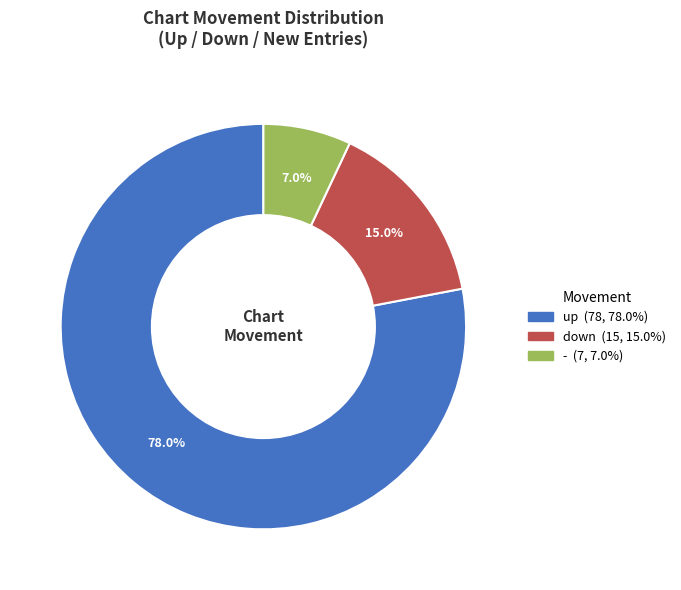

Is there any slice that represents more than half of the pie?

Yes